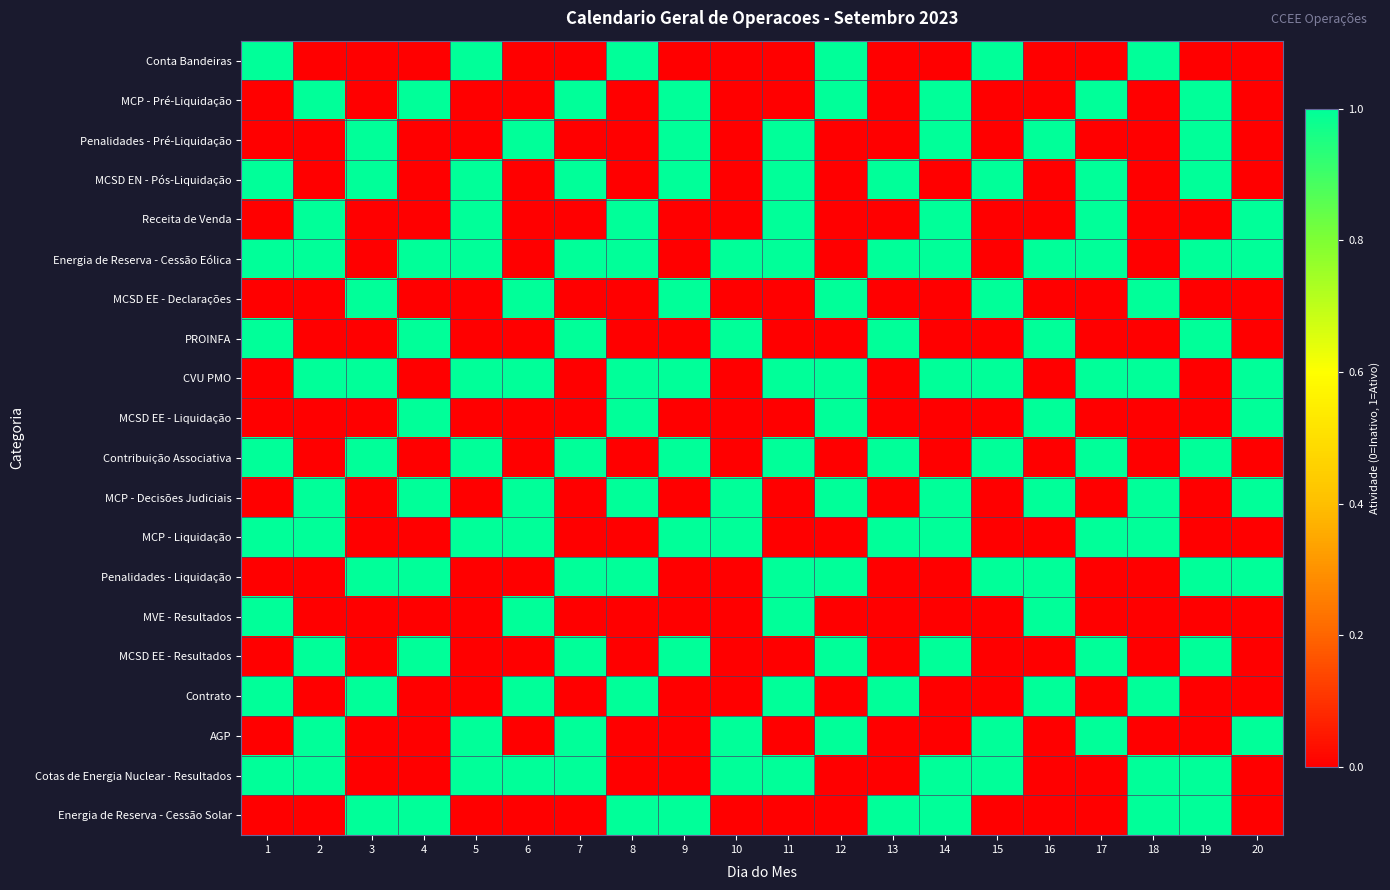

Which series has the largest total across all categories?

Energia de Reserva - Cessão Eólica